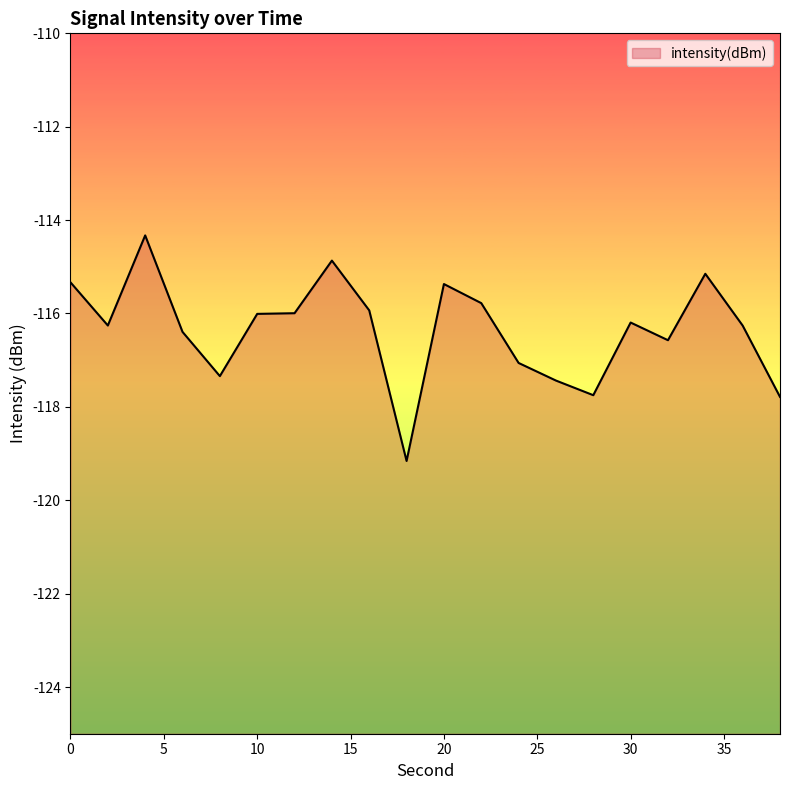

How many points are lower than both their immediate neighbors (excluding endpoints)?

5